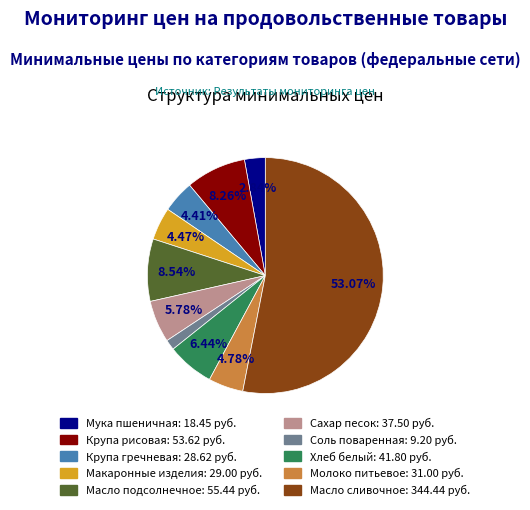

Does any single category account for the majority?

Yes